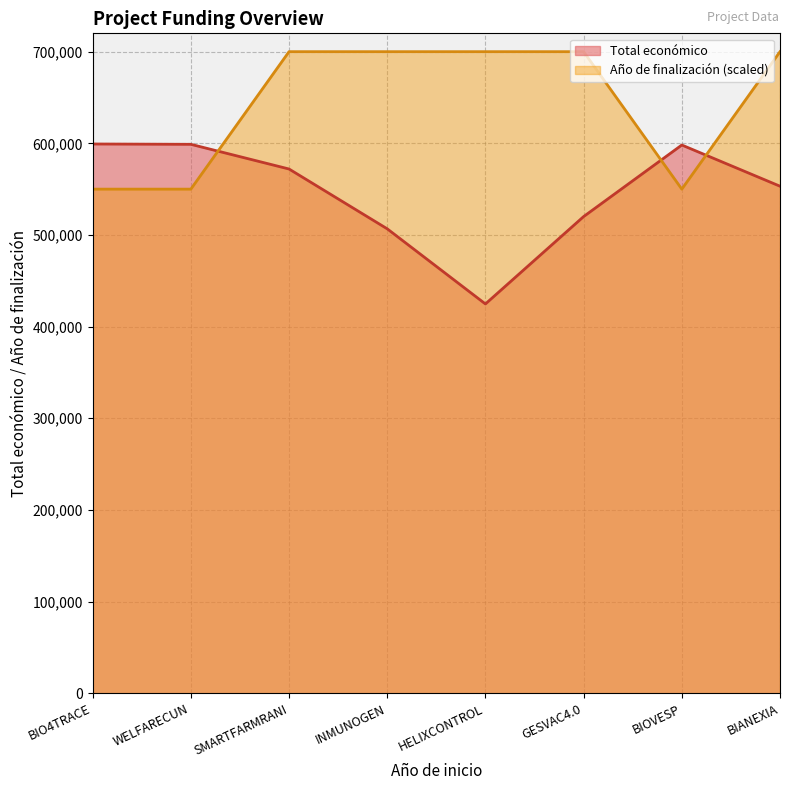

Which series ends up on top after the final intersection of Total económico and Año de finalización?

Año de finalización